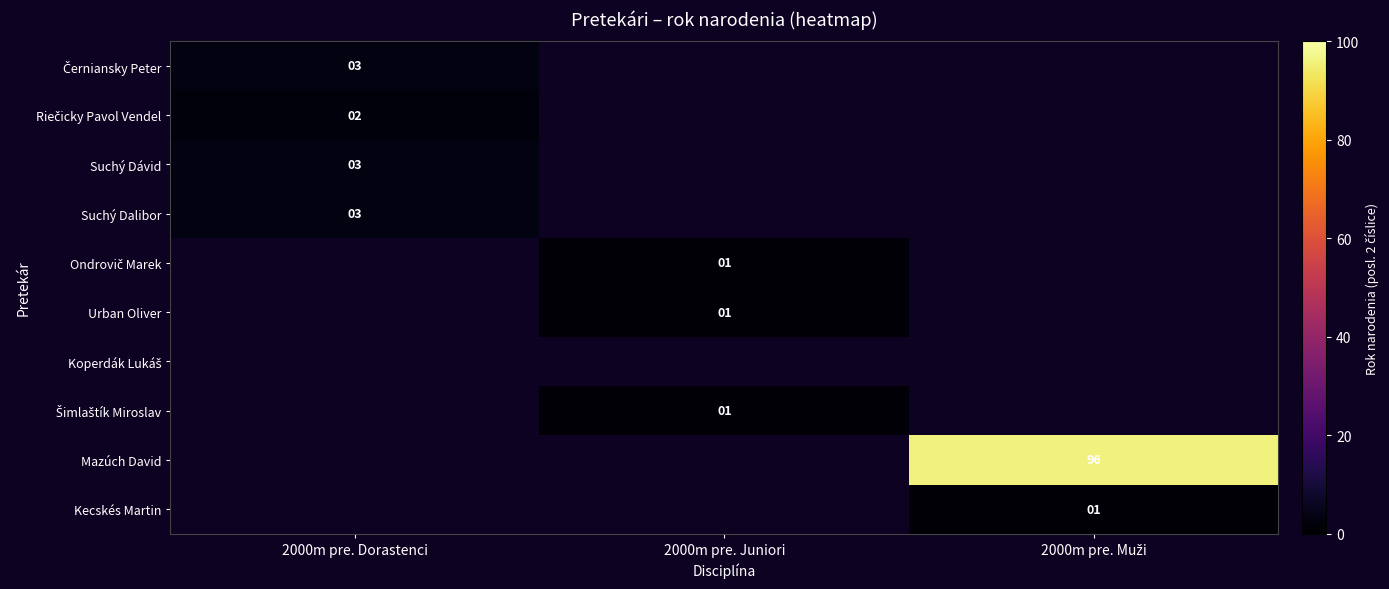

The Suchý Dalibor series shows 3 at 2000m pre. Dorastenci. True or false?

True